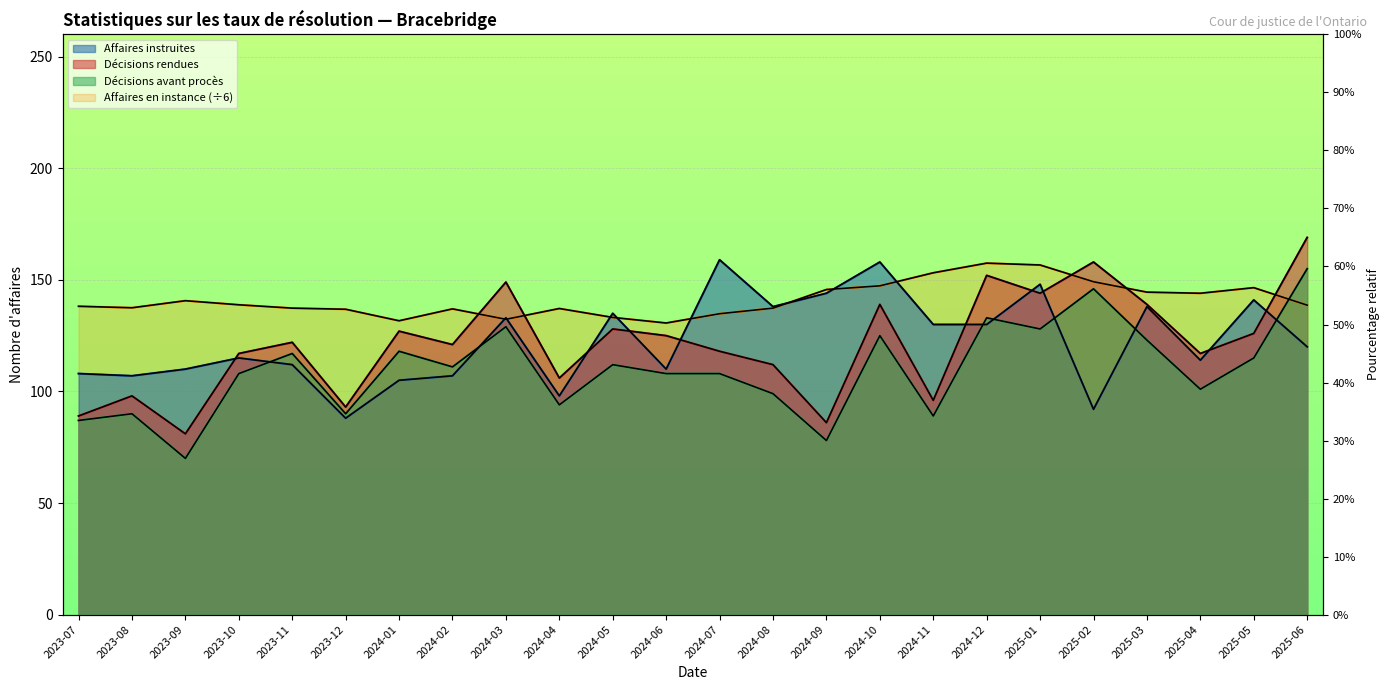

What is the difference between the Affaires en instance values at 2025-03 and 2025-04?

0.5